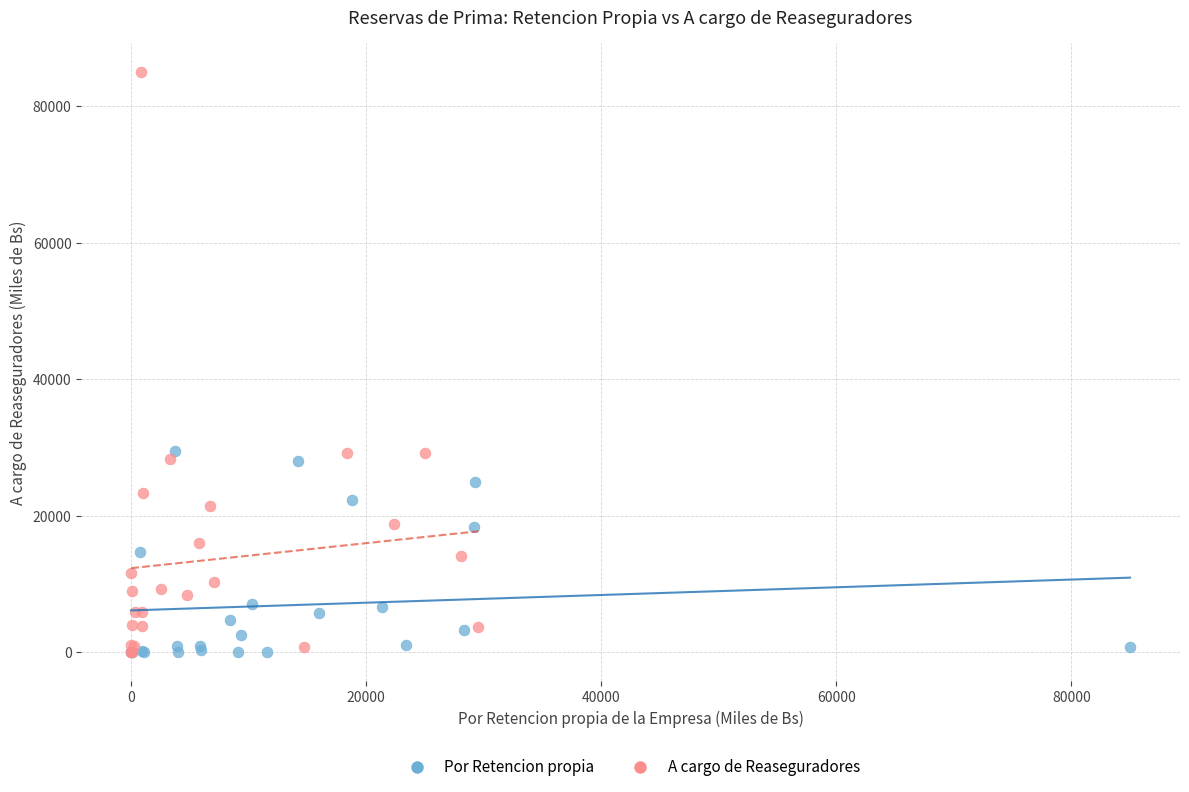

What are all the series names shown in the legend?

Por Retencion propia, A cargo de Reaseguradores